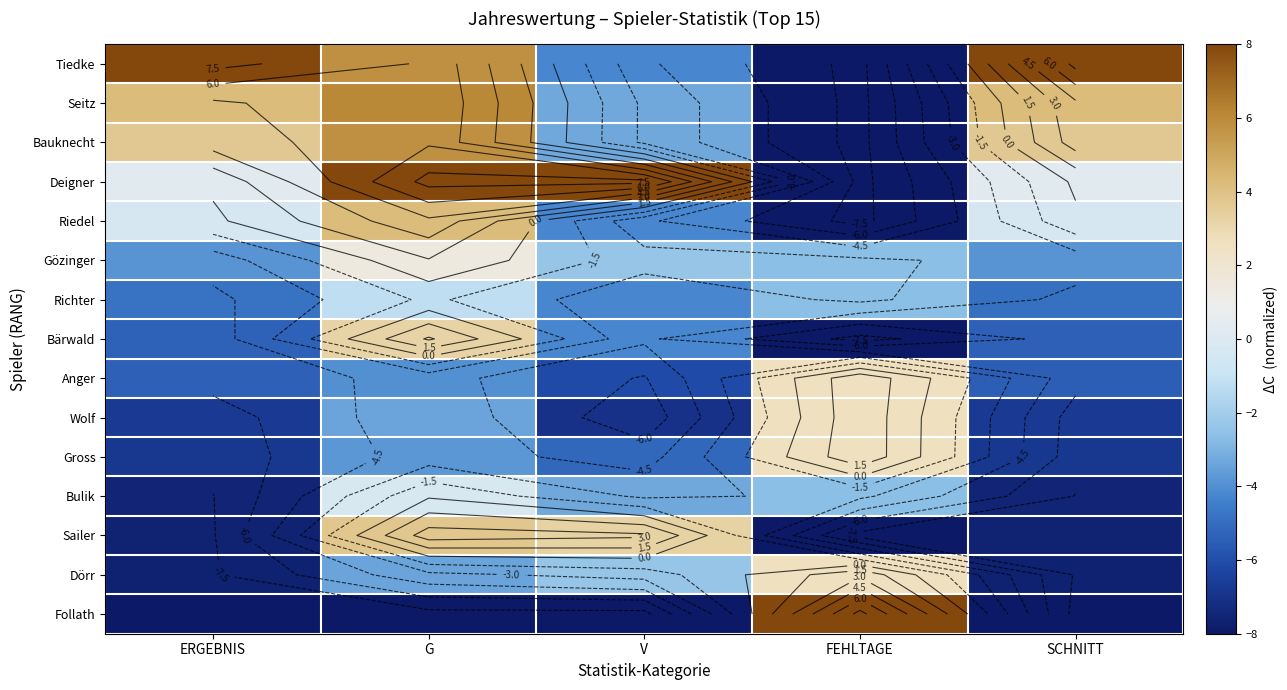

How many categories are shown in the chart?

5